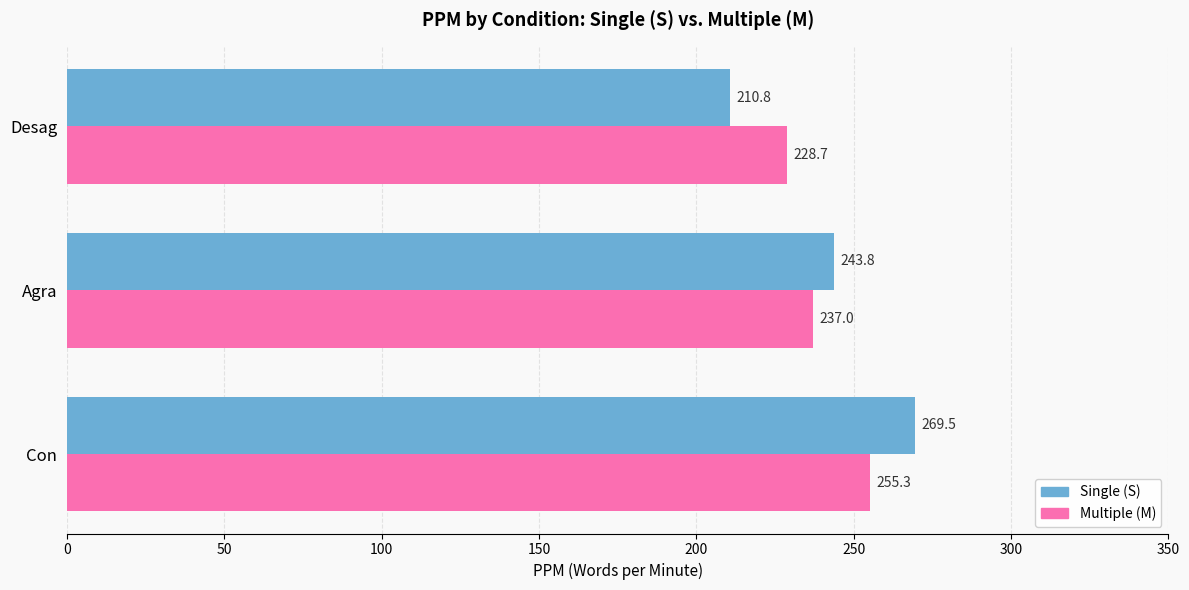

What is the greatest value displayed?

269.5